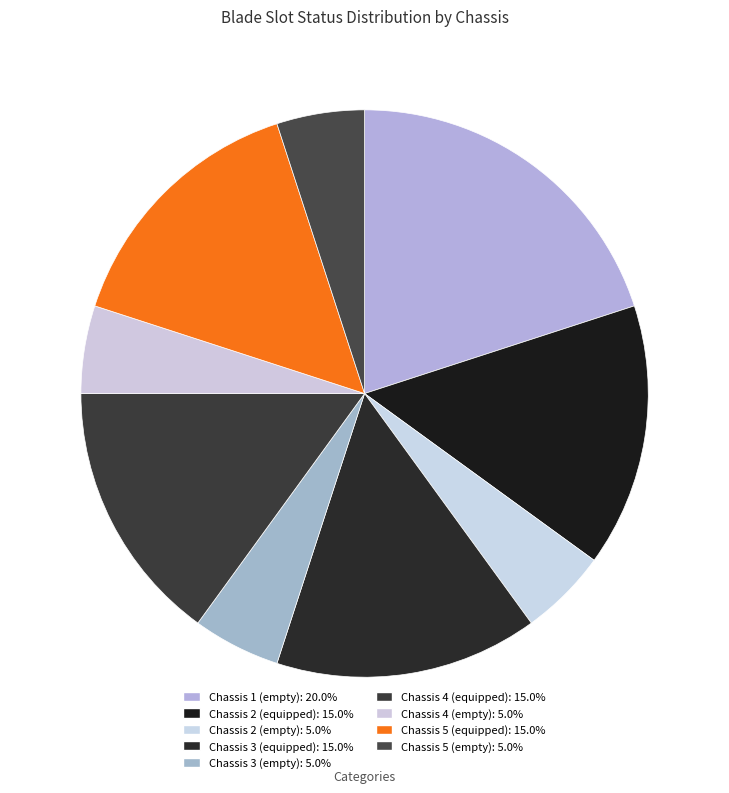

Count the number of slices in the pie.

9